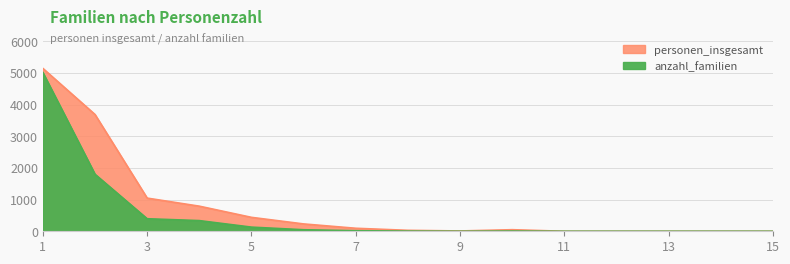

Is it true that personen_insgesamt equals 793 at 4?

True